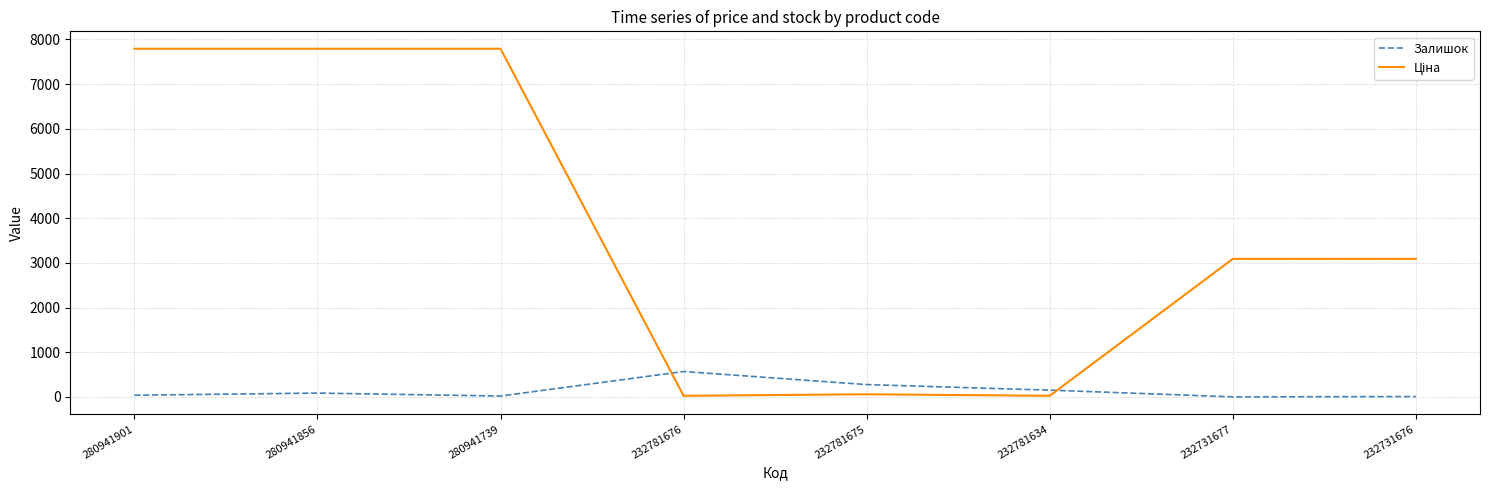

What is the difference between the maximum and second lowest values in the Залишок series?

561.0